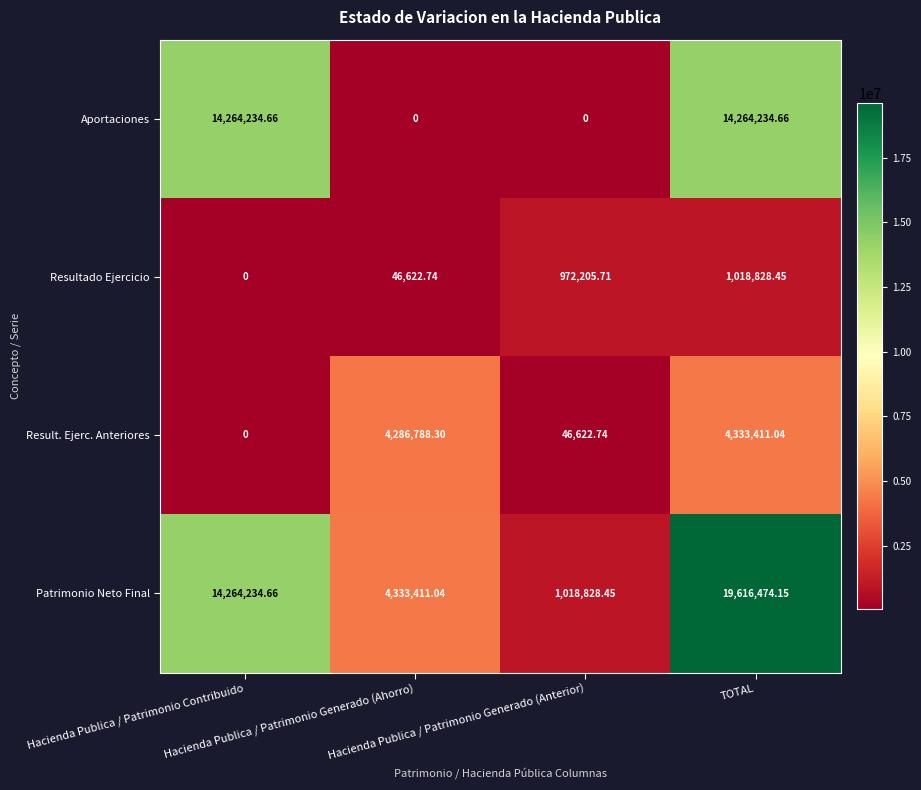

List the series in order of their peak value, highest first.

Patrimonio Neto Final, Aportaciones, Result. Ejerc. Anteriores, Resultado Ejercicio